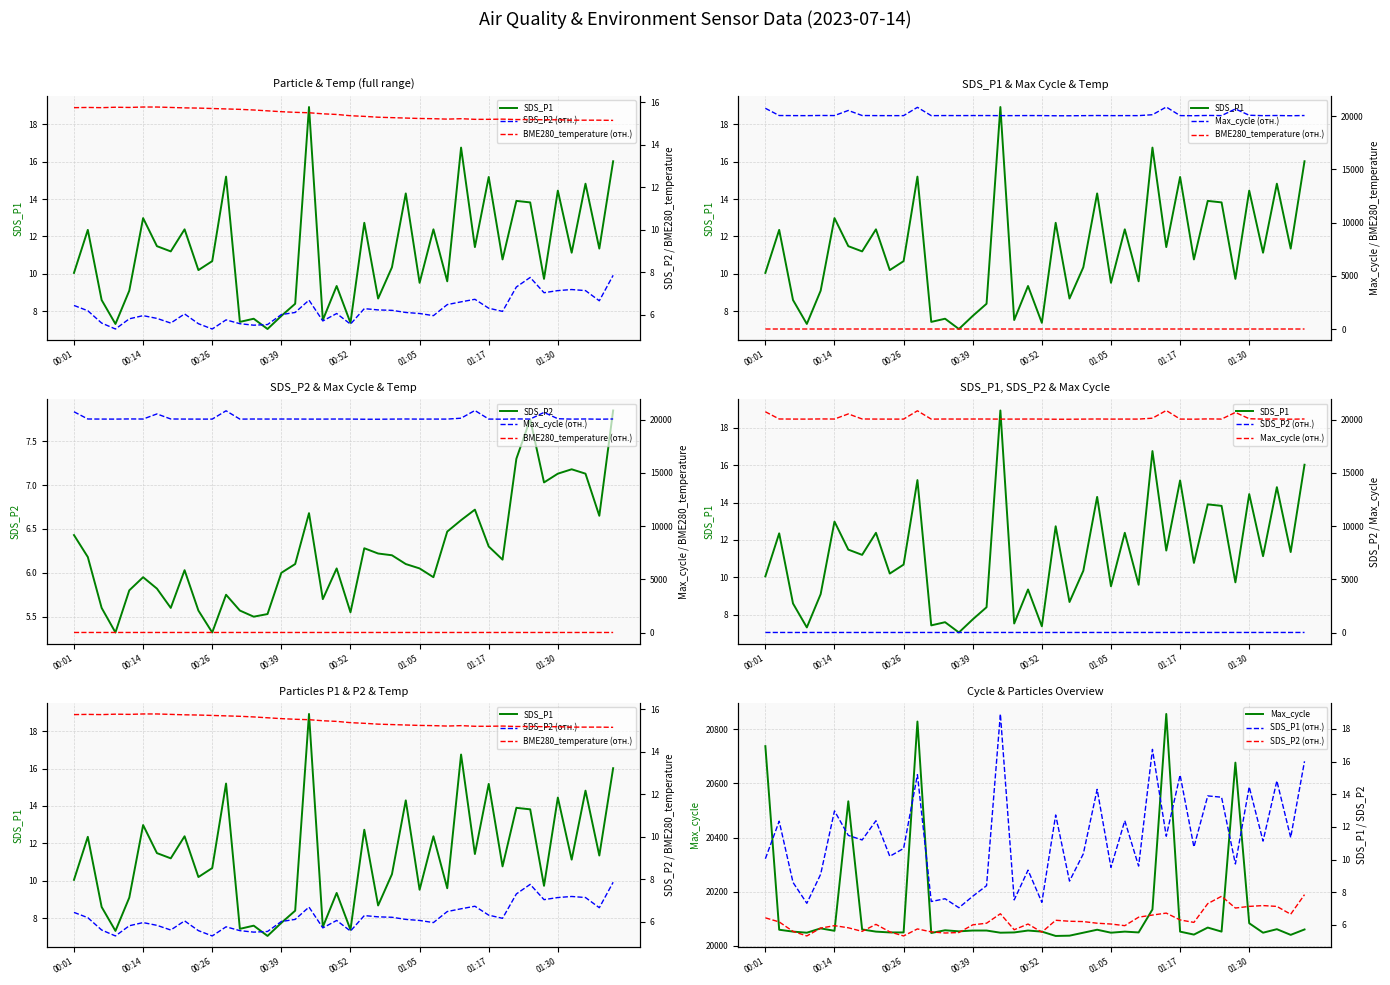

At which category does Max_cycle reach its first local peak?

00:11